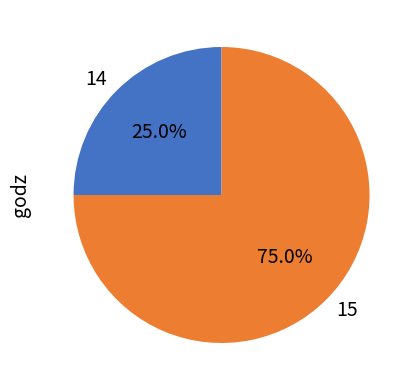

How many slices are in this pie chart?

2